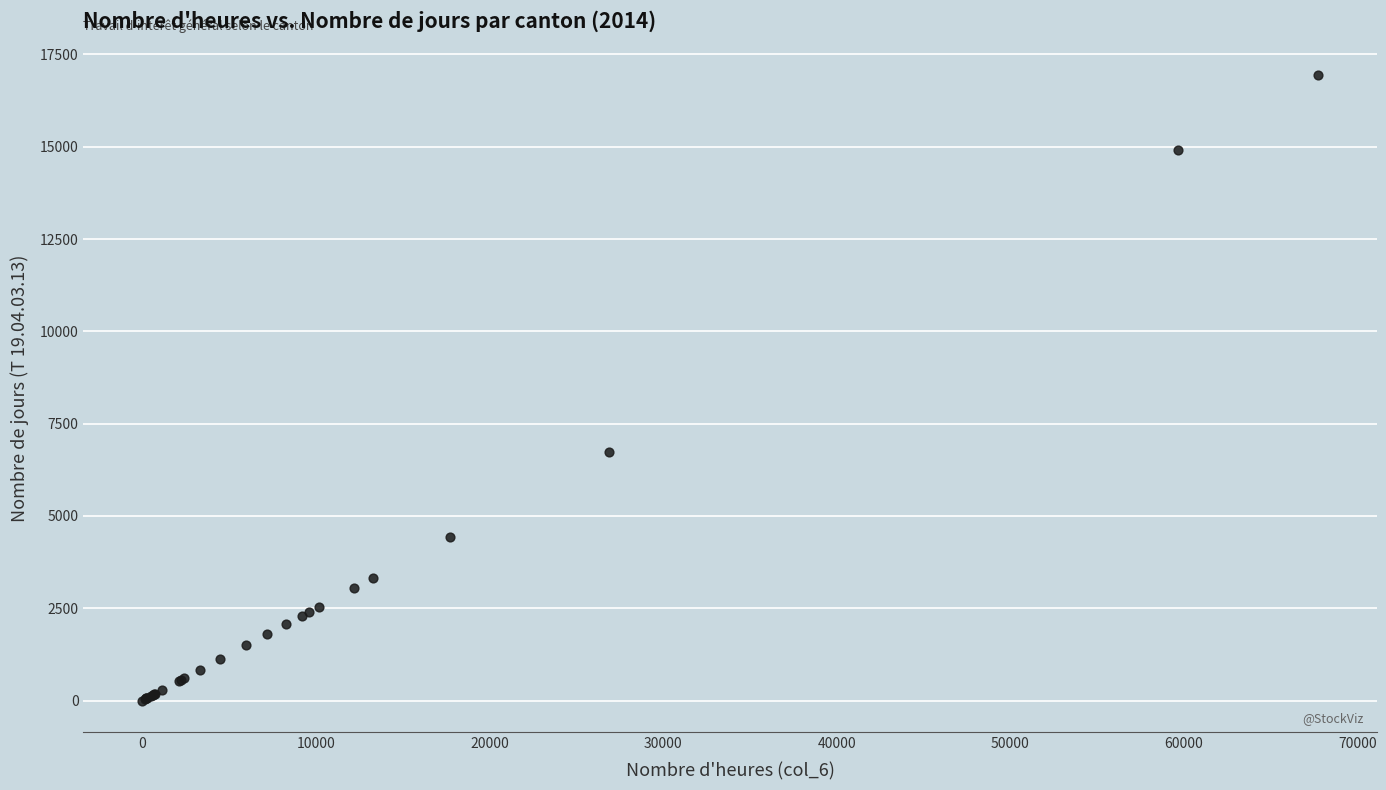

What Y value in the scatter plot is closest to 8467?

6729